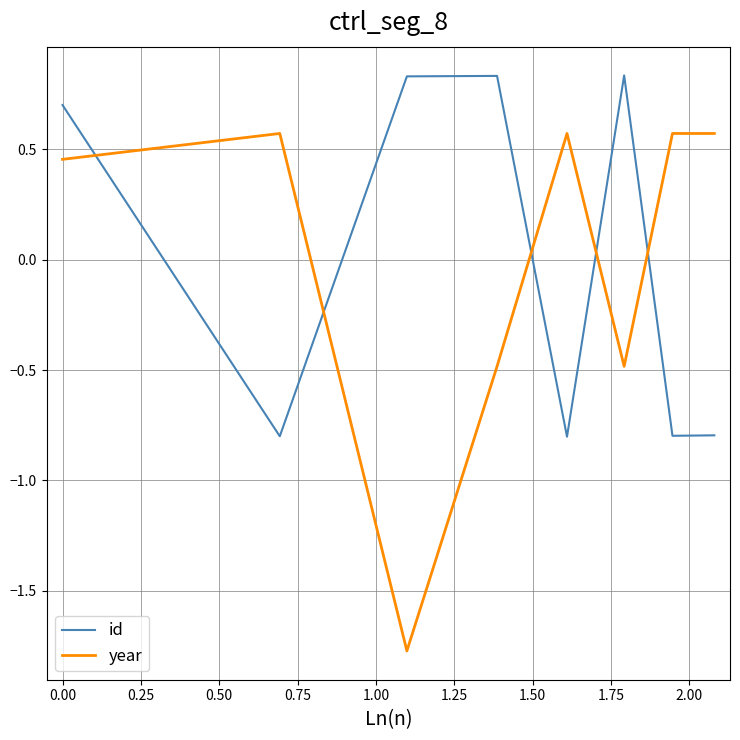

Does the chart have visible grid lines?

Yes